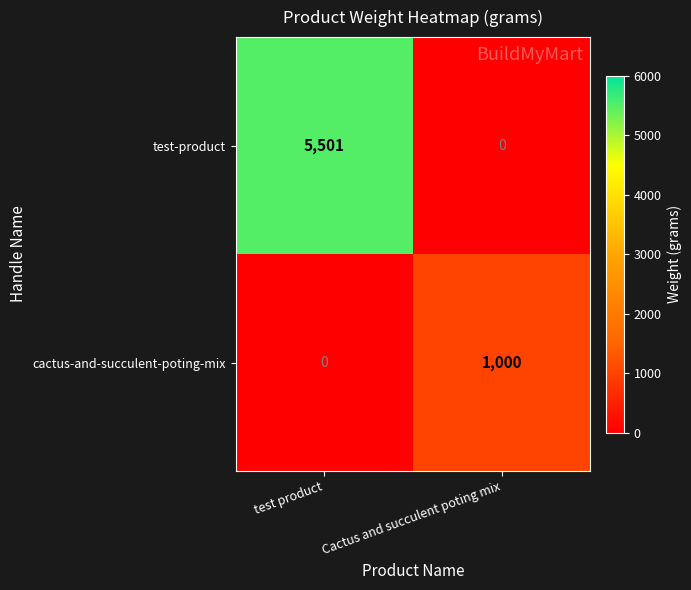

Reading right to left, what are all the values shown in this chart?

test-product: 0	5501
cactus-and-succulent-poting-mix: 1000	0